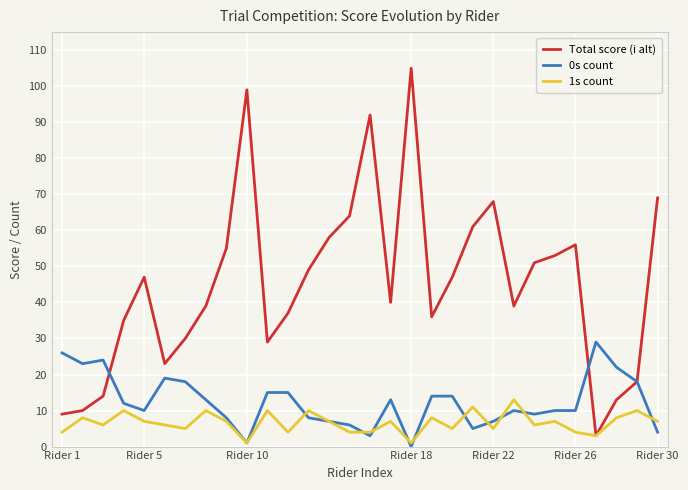

Which series has the largest range (max minus min)?

Total score (i alt)